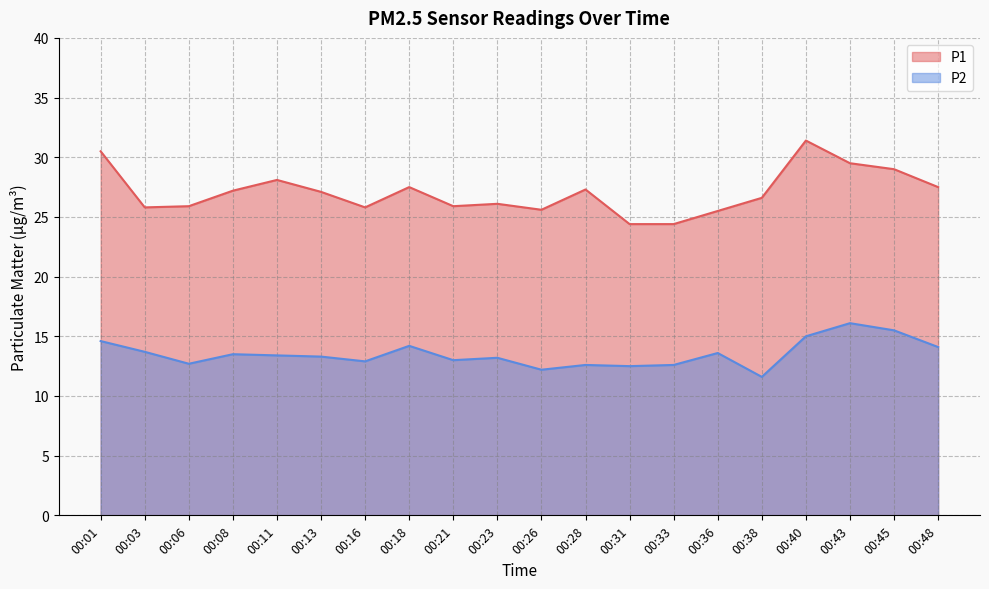

True or false: P1 and P2 cross at least once.

False